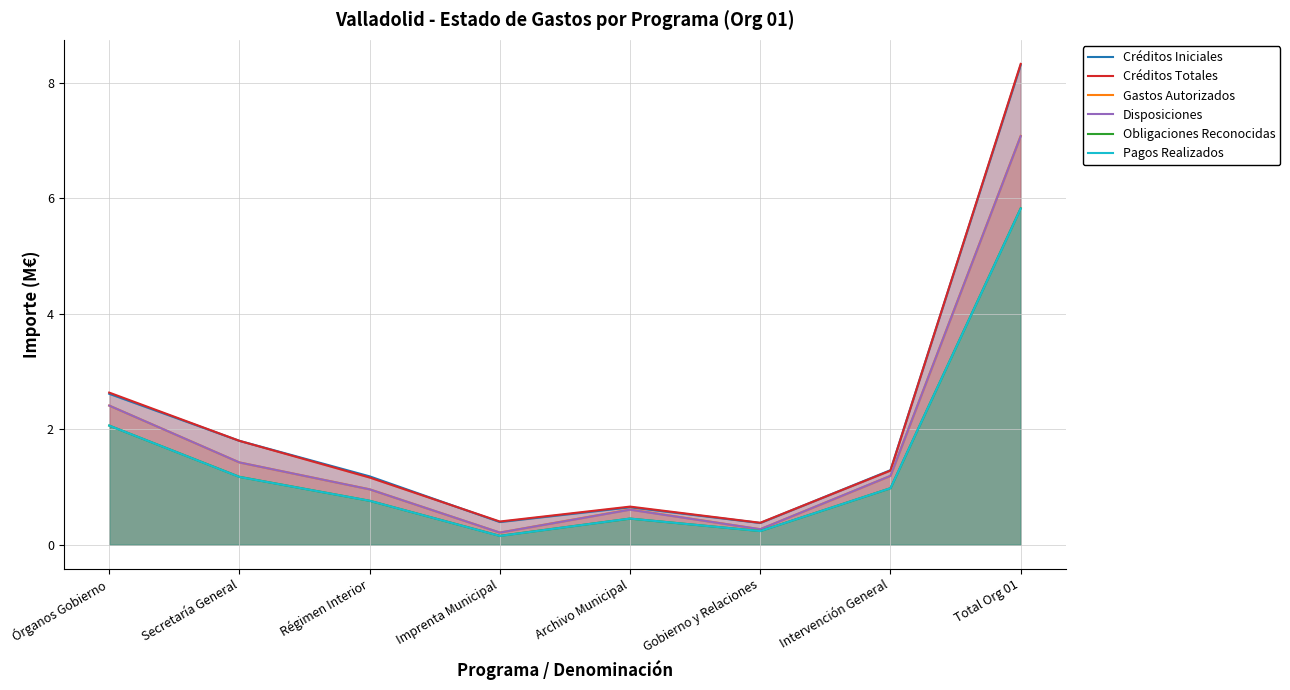

What is the difference between the maximum and minimum values in the Gastos Autorizados series?

6.9